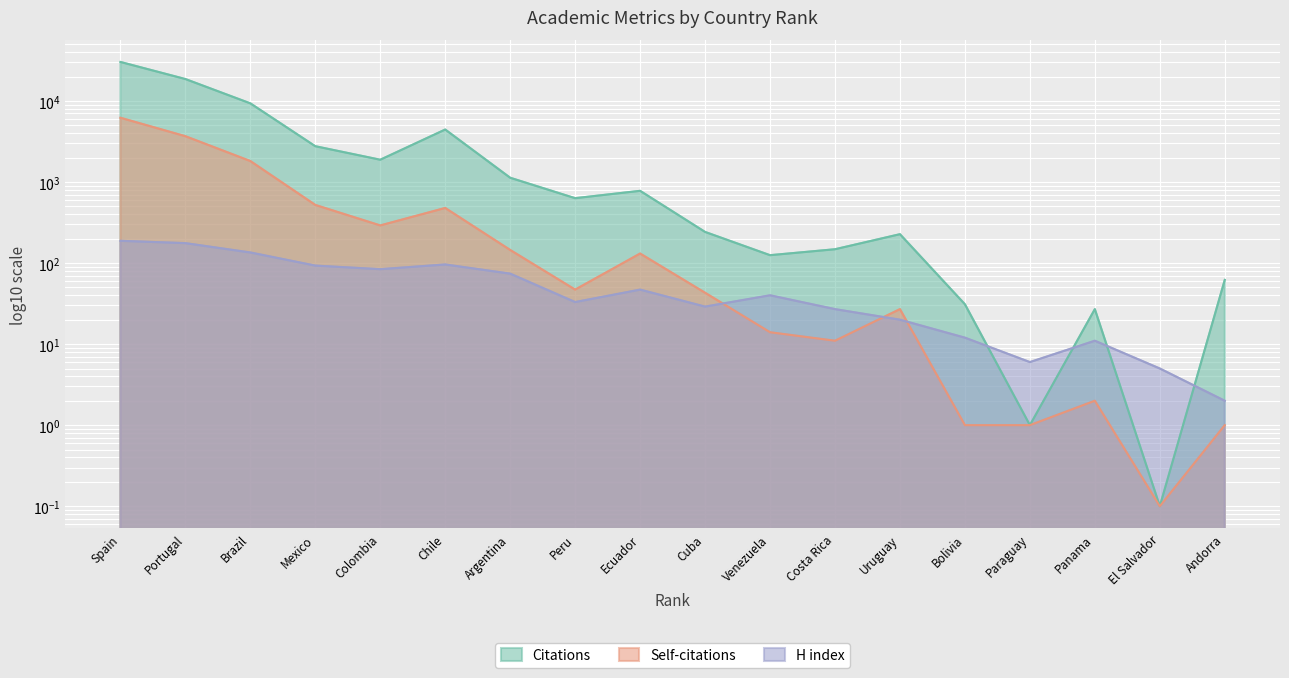

What are all the series names shown in the legend?

Citations, Self-citations, H index